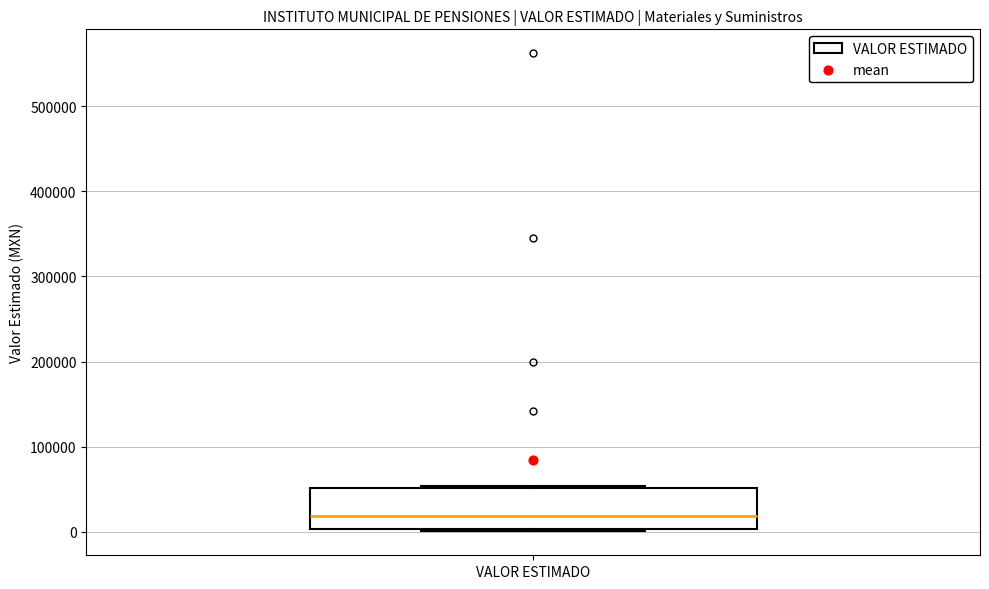

Where is the upper edge of the box for VALOR ESTIMADO on the y-axis? The values are not printed on the chart, so give them approximately, as read against the axis.

50000